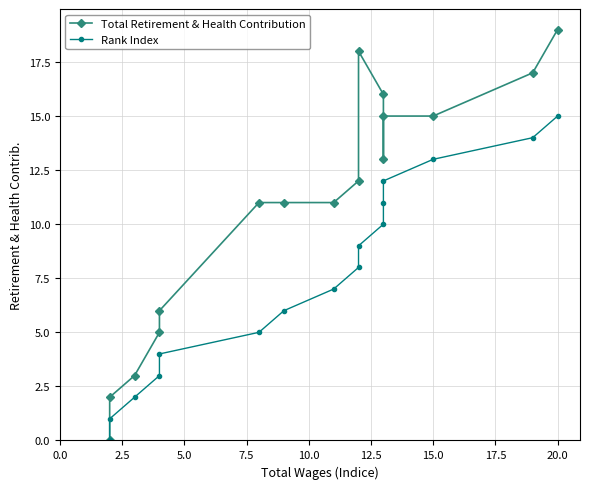

Does the chart have visible grid lines?

Yes